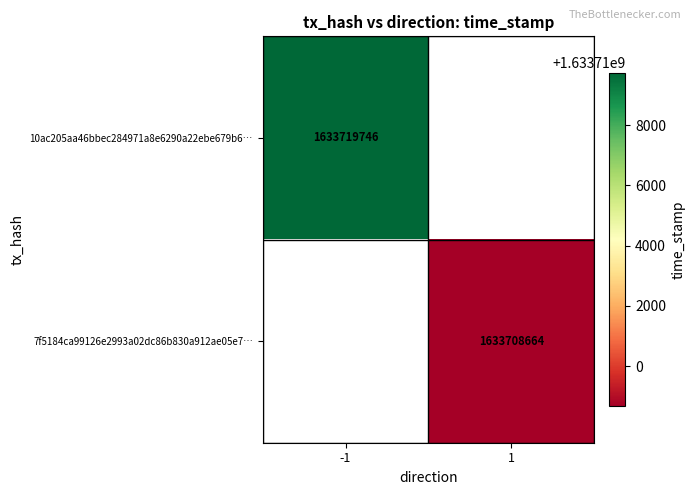

What is the minimum value shown in the chart?

1633708664.0